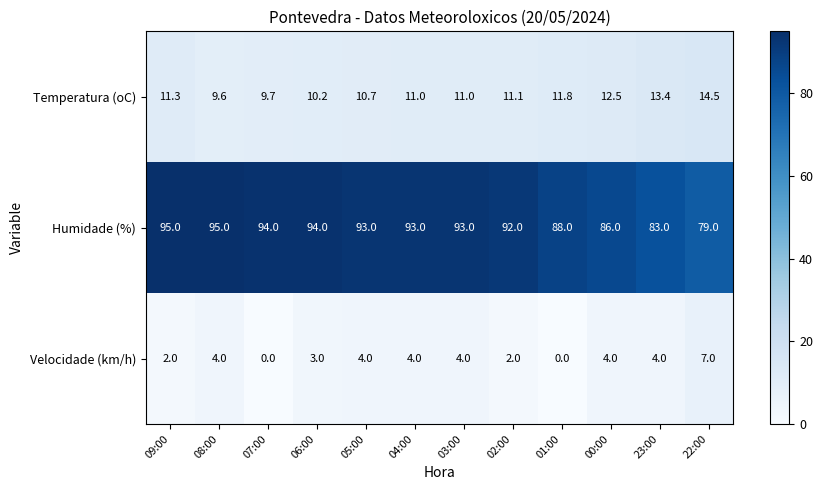

What is the total value across all series at 01:00?

99.8